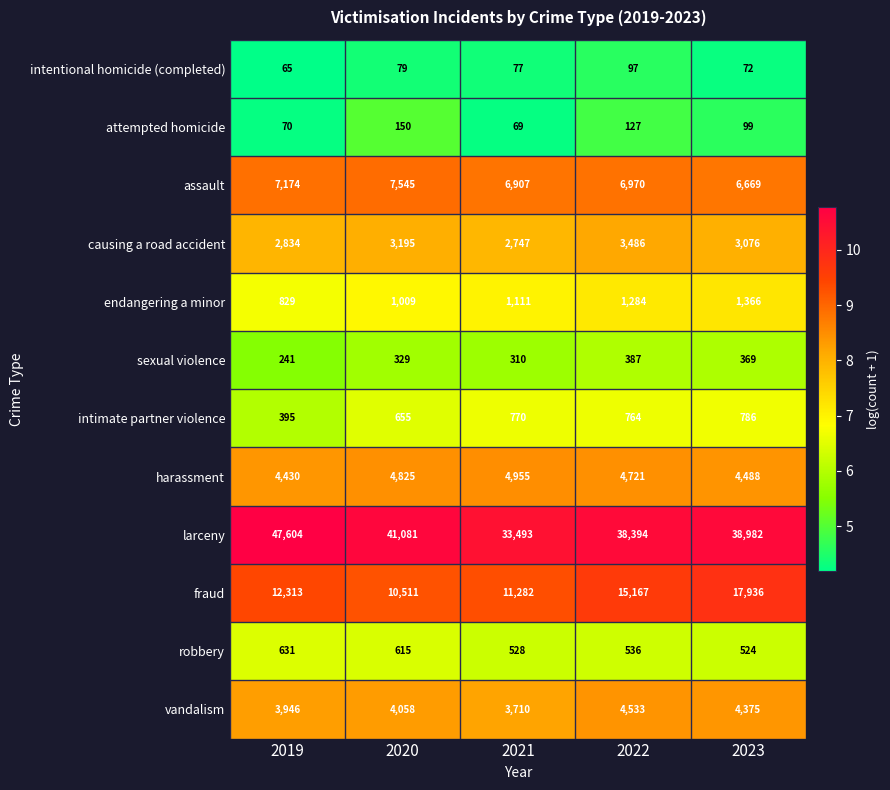

What is the difference between the highest and lowest values at 2022?

38297